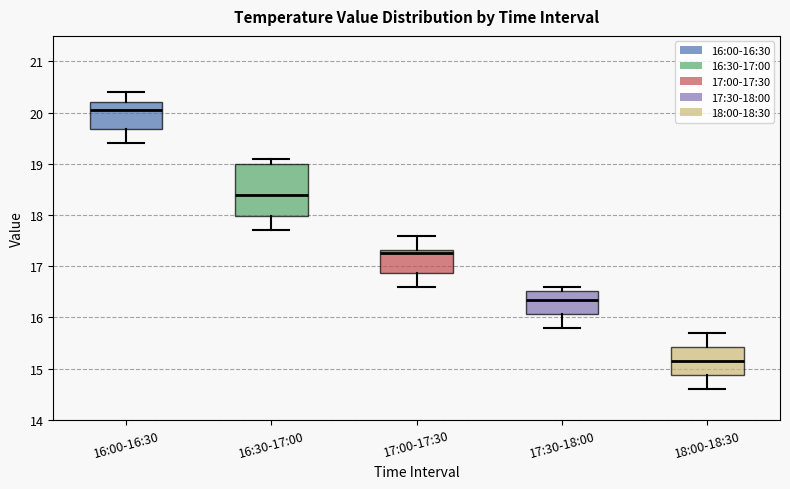

Reading left to right, read every box against the y-axis: the position of its median line, the range the box covers, and the ends of its whiskers. The values are not printed on the chart, so give them approximately, as read against the axis.

16:00-16:30: median 20.1, box 19.7 to 20.2, whiskers 19.4 to 20.4
16:30-17:00: median 18.4, box 18.0 to 19.0, whiskers 17.7 to 19.1
17:00-17:30: median 17.3 (just below the box's upper edge), box 16.9 to 17.3, whiskers 16.6 to 17.6
17:30-18:00: median 16.4, box 16.1 to 16.5, whiskers 15.8 to 16.6
18:00-18:30: median 15.2, box 14.9 to 15.4, whiskers 14.6 to 15.7